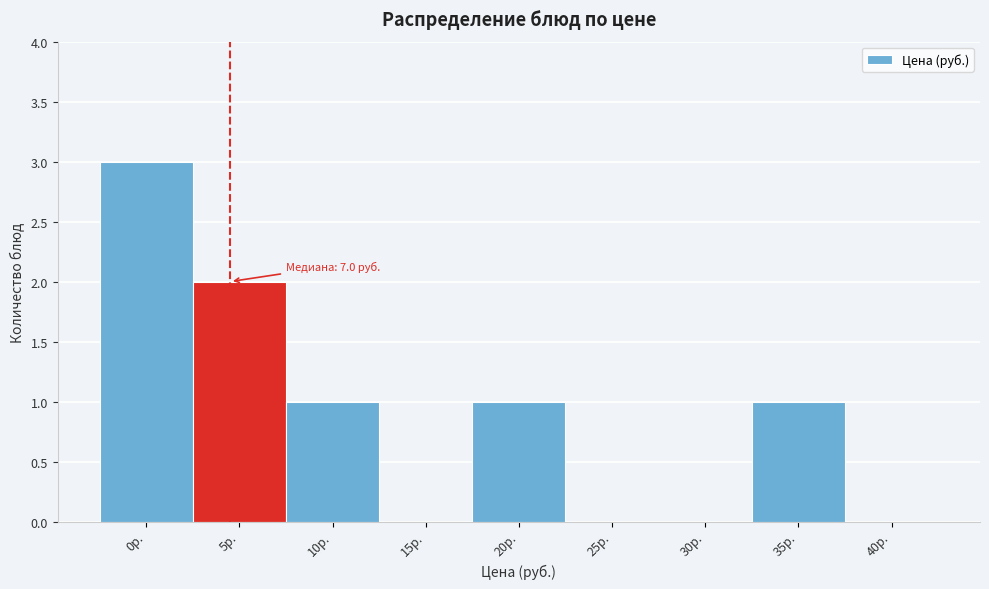

Reading left to right, list all the values displayed in this chart.

0р.=3	5р.=2	10р.=1	15р.=0	20р.=1	25р.=0	30р.=0	35р.=1	40р.=0